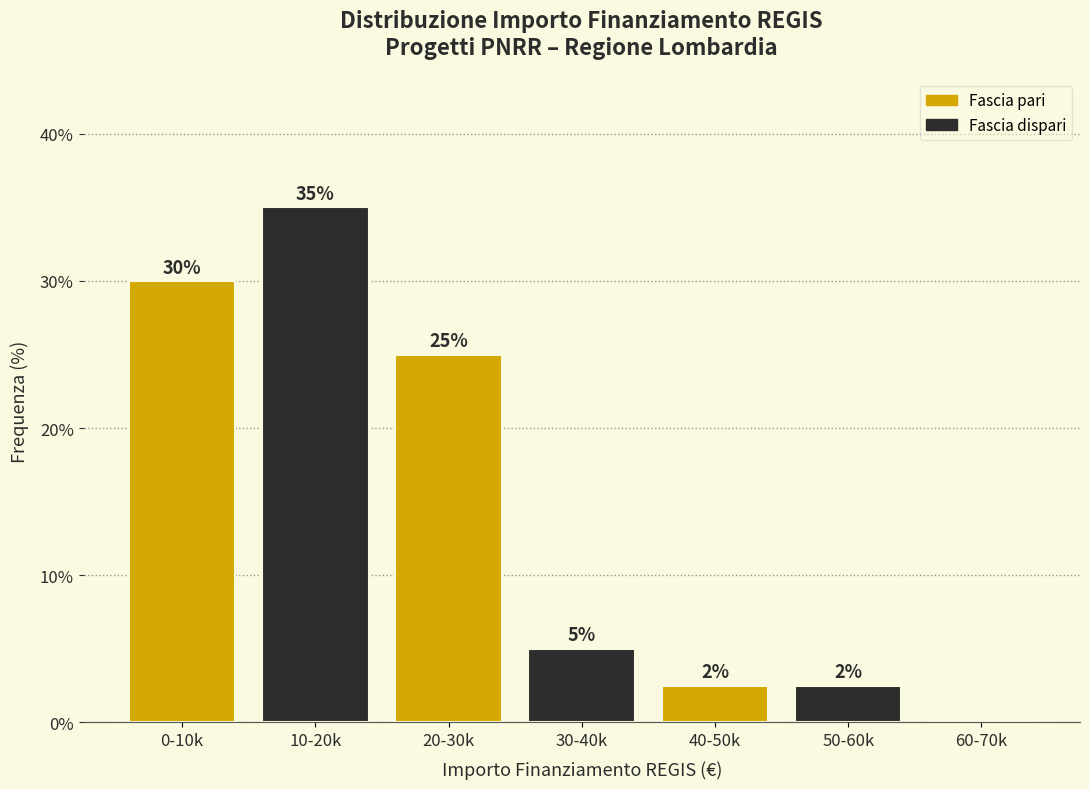

The value at 50-60k is 2.5. True or false?

True